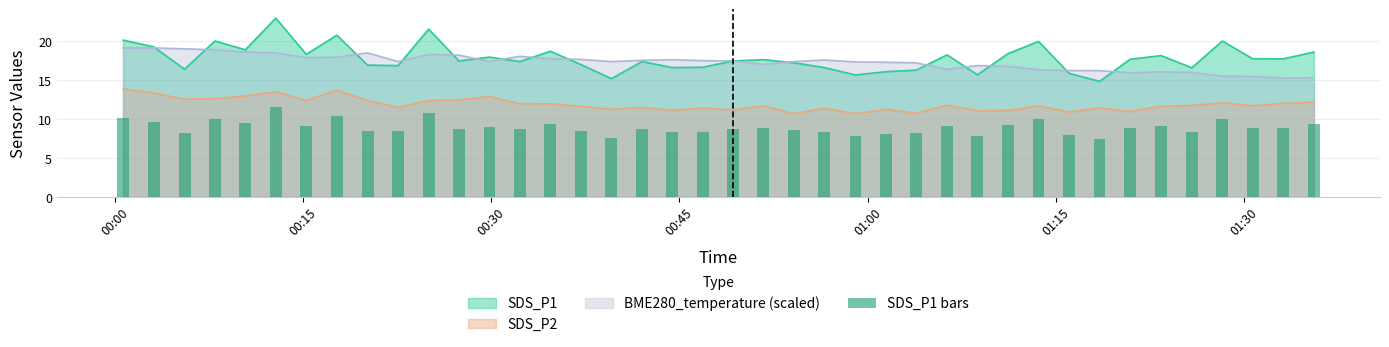

True or false: SDS_P2 and BME280_temperature (scaled) cross at least once.

False